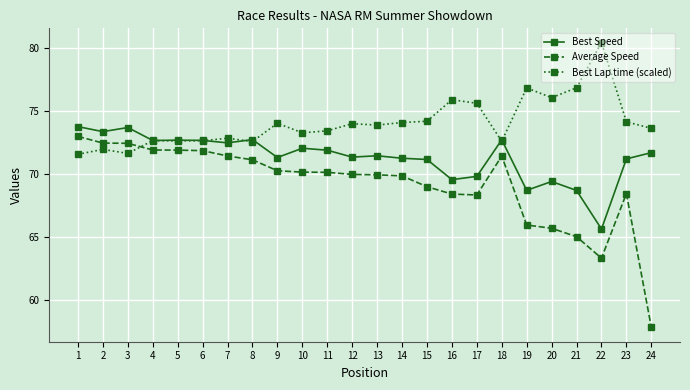

Does the chart display data point markers on the line(s)?

Yes